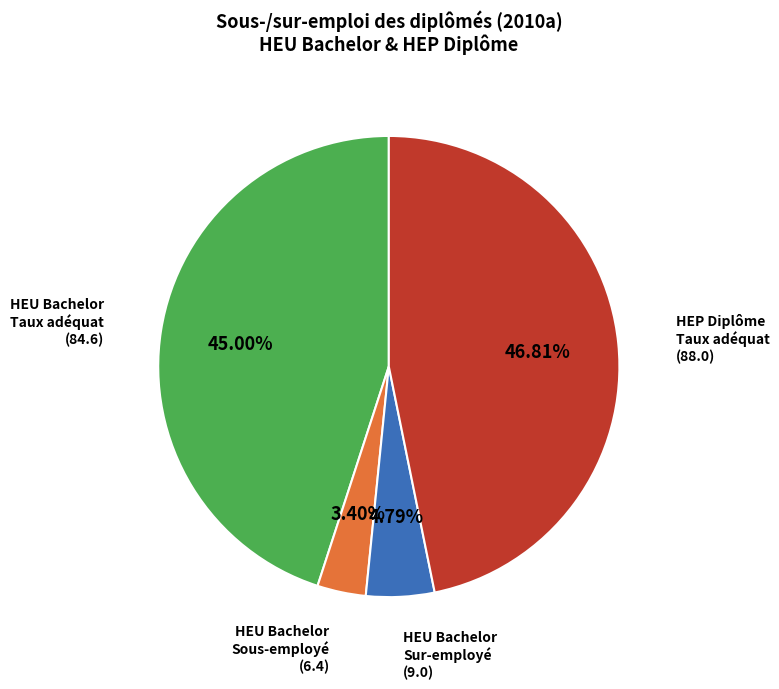

Is there any slice that represents more than half of the pie?

No